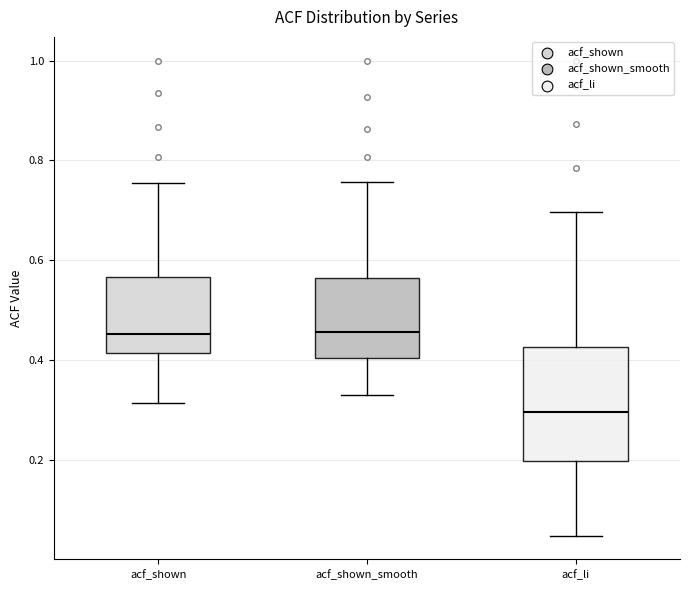

Reading left to right, read every box against the y-axis: the position of its median line, the range the box covers, and the ends of its whiskers. The values are not printed on the chart, so give them approximately, as read against the axis.

acf_shown: median 0.46, box 0.42 to 0.56, whiskers 0.32 to 0.76
acf_shown_smooth: median 0.46, box 0.40 to 0.56, whiskers 0.34 to 0.76
acf_li: median 0.30, box 0.20 to 0.42, whiskers 0.04 to 0.70